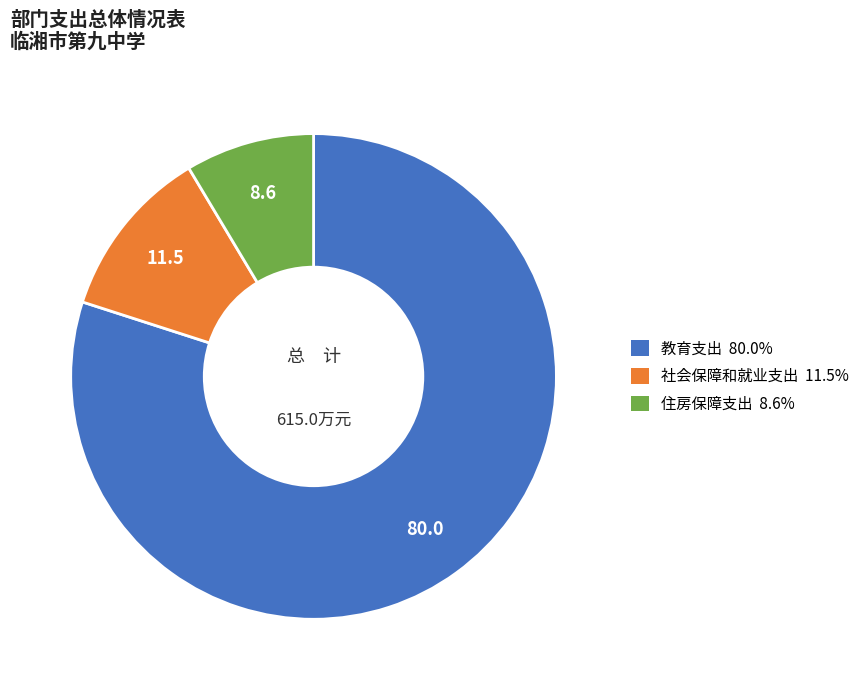

Between 社会保障和就业支出 and 教育支出, which is larger?

教育支出